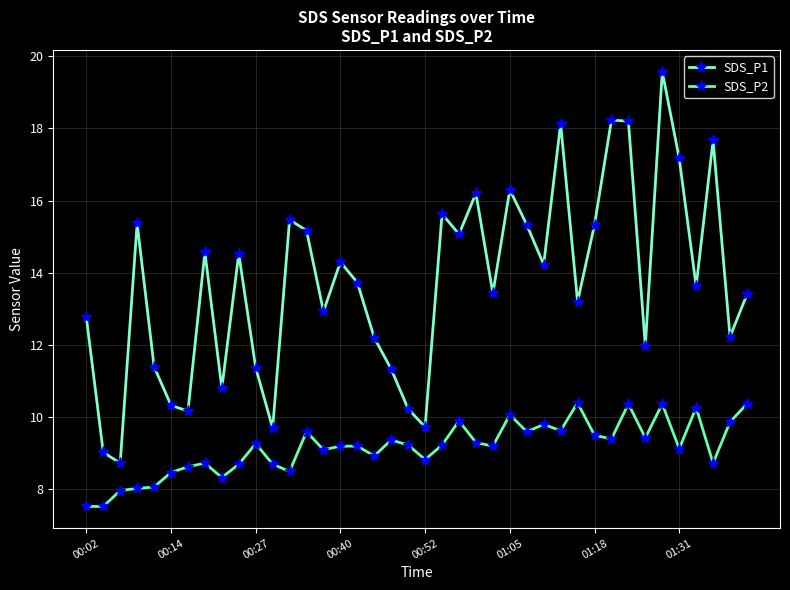

What is the minimum value for SDS_P2?

7.5